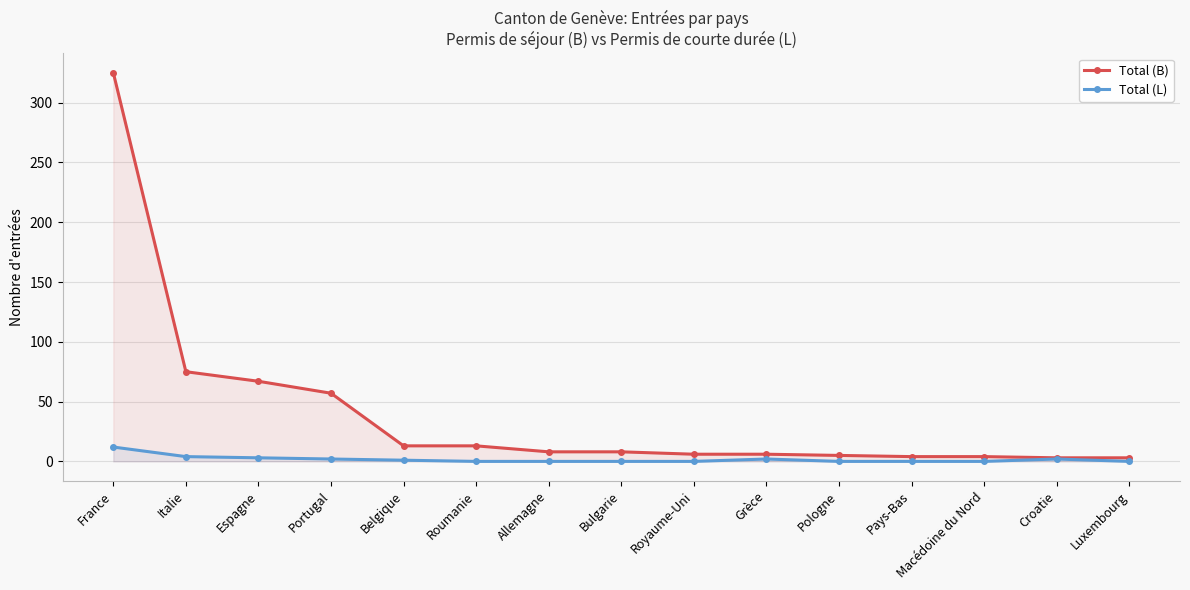

At which label does Total (B) first exceed 8?

France